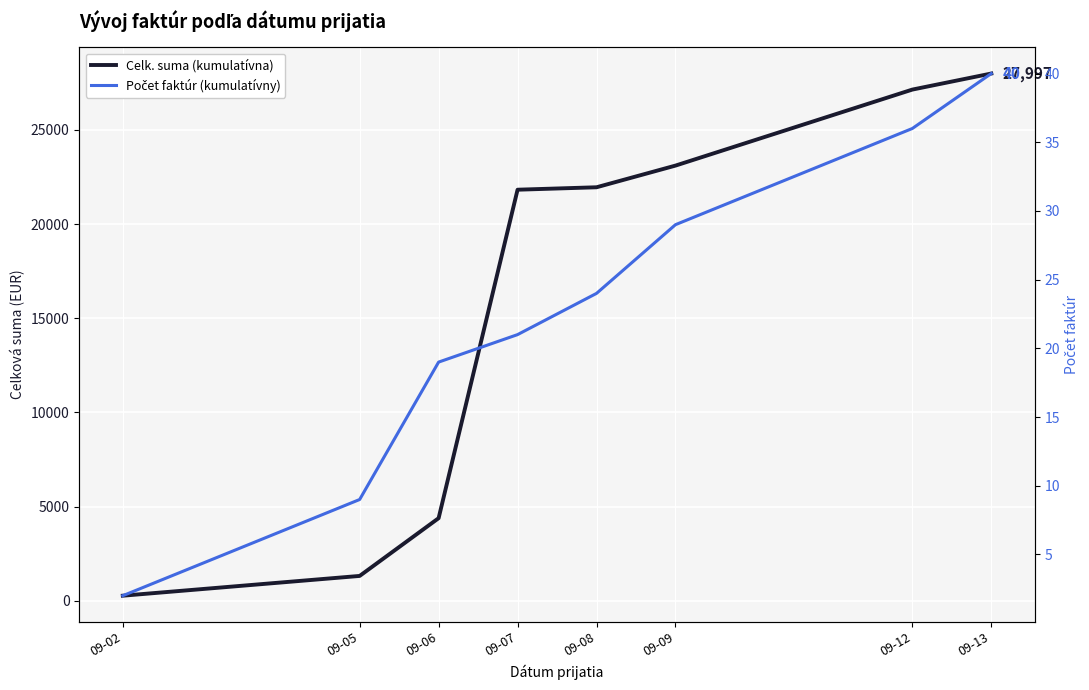

Which label corresponds to the largest value in the chart?

09-13